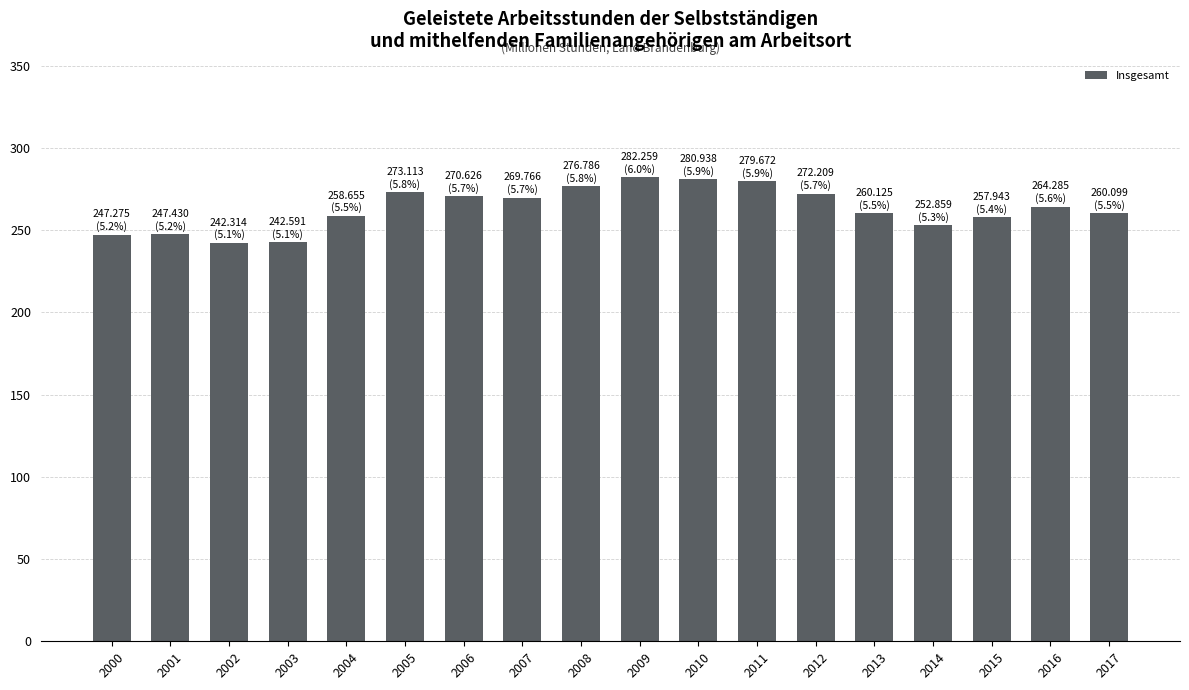

At which label does the data first exceed 264?

2005